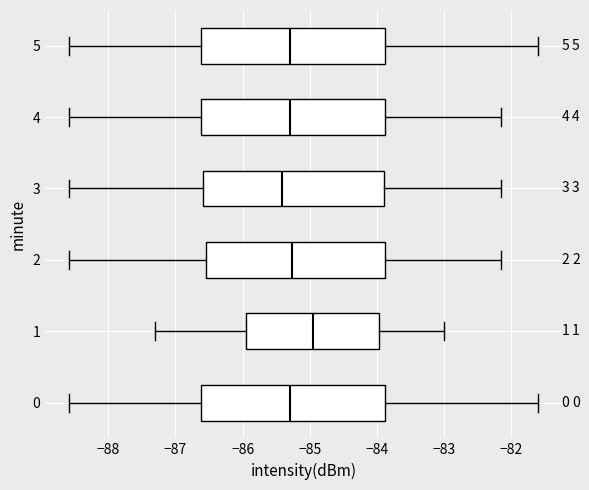

Which box's median line is the furthest to the left?

3